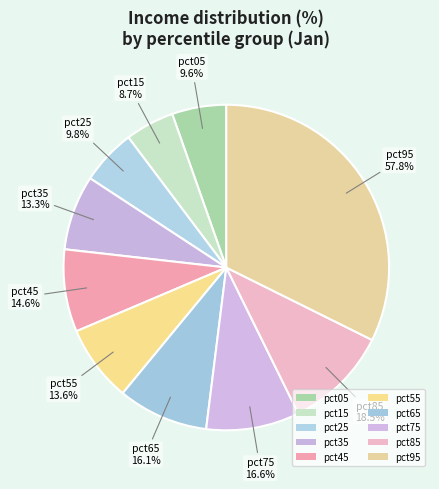

Is the sum of pct25 and pct85 greater than half?

No